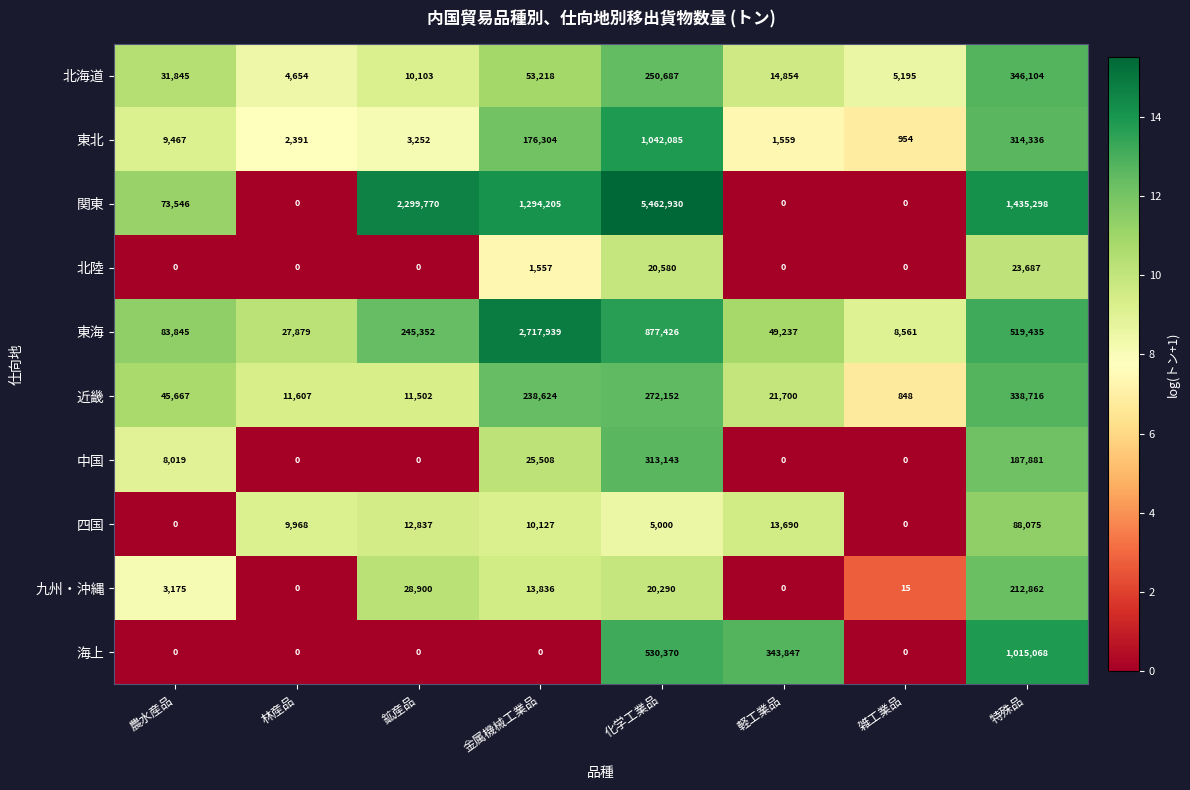

Which series has the largest total across all categories?

関東